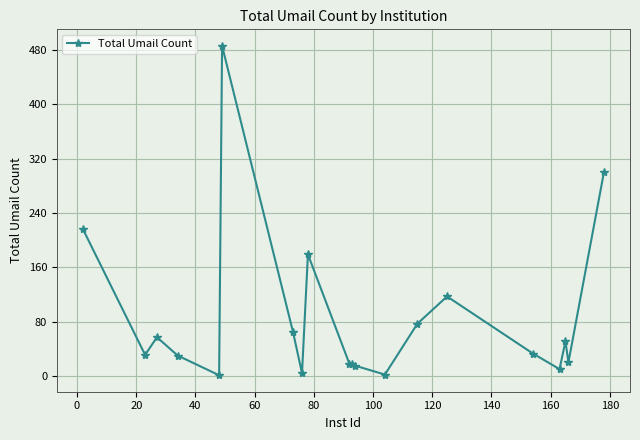

Does the chart have visible grid lines?

Yes